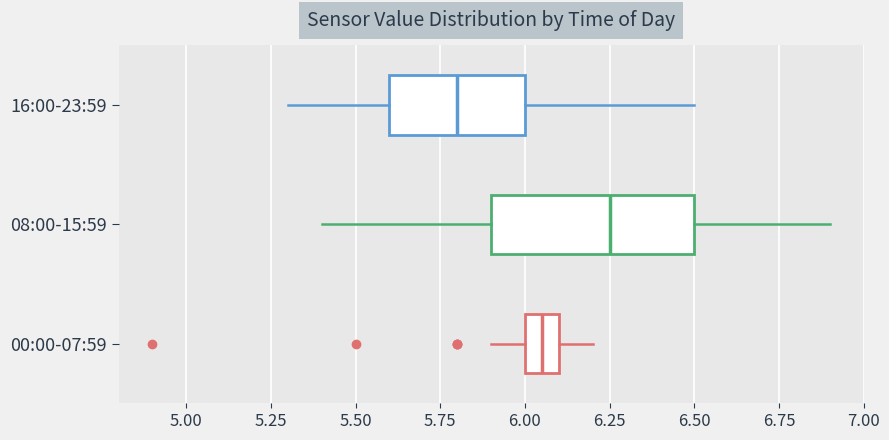

Which box's median line is the furthest to the right?

08:00-15:59